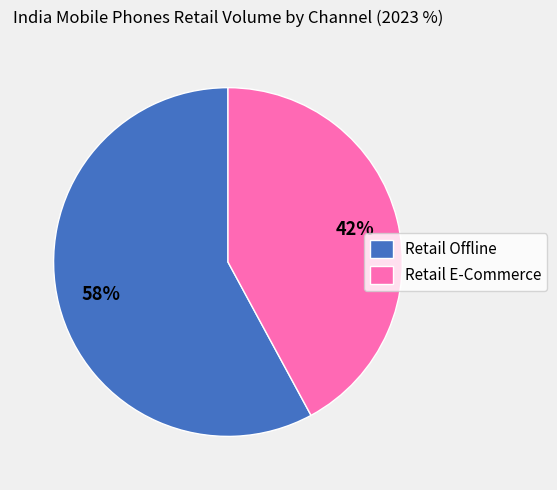

How many segments does this pie chart have?

2